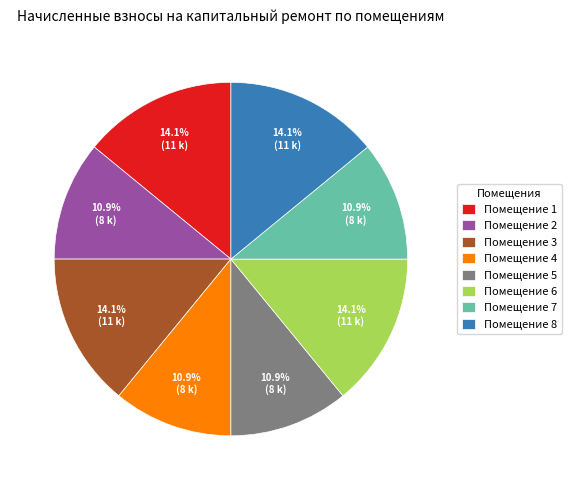

Is there a majority slice in this chart?

No